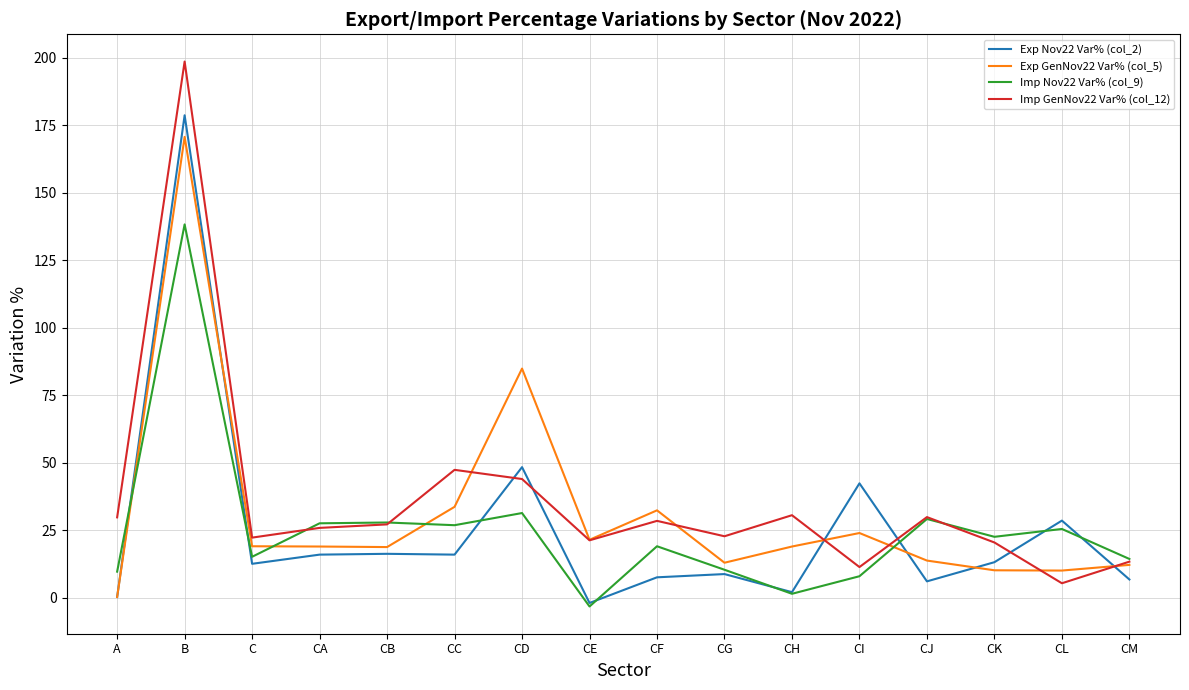

The Exp GenNov22 Var% (col_5) series shows 45.2 at CF. True or false?

False